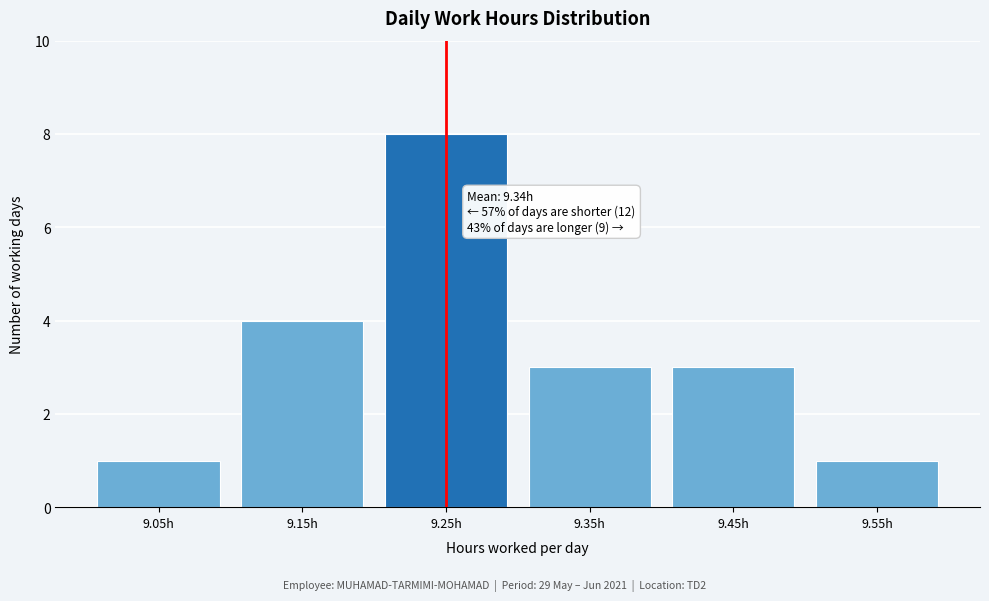

Reading right to left, transcribe all the data shown in this chart.

9.55h=1	9.45h=3	9.35h=3	9.25h=8	9.15h=4	9.05h=1